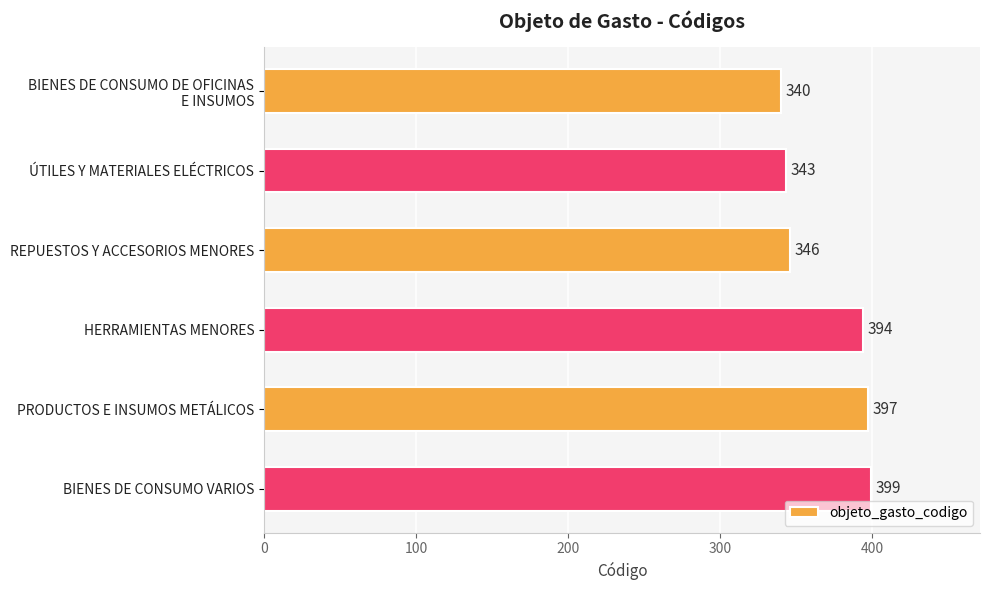

What is the difference between the maximum and minimum values?

59